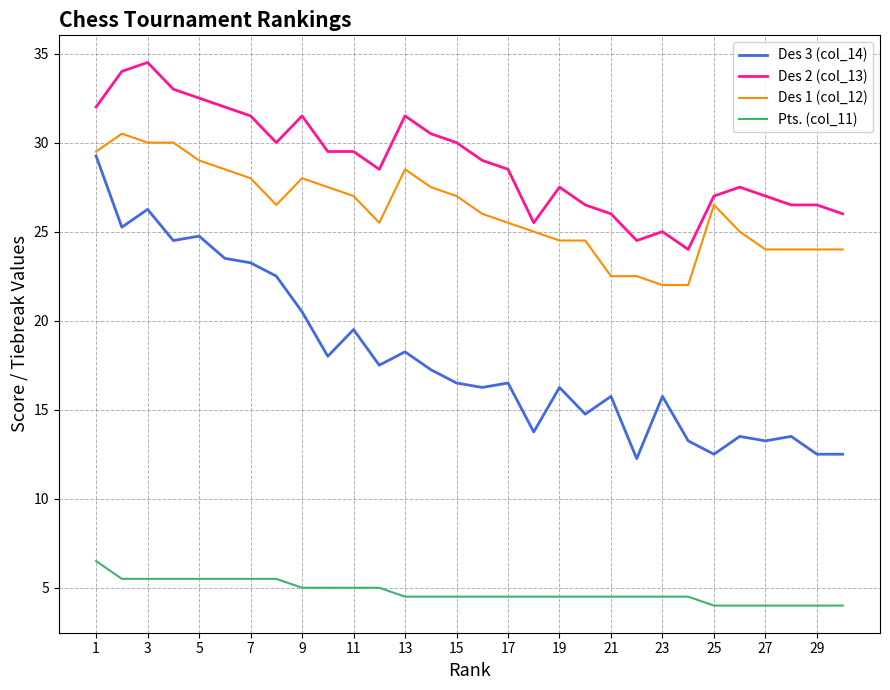

Which series has the largest total across all categories?

Des 2 (col_13)